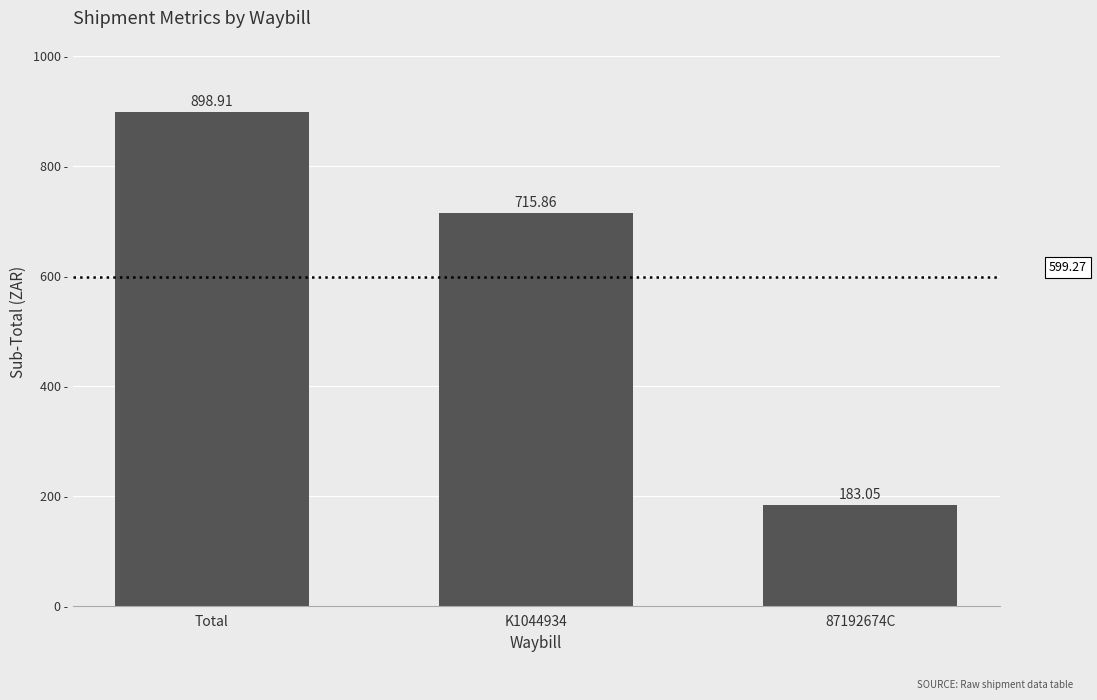

Are the bars horizontal?

No